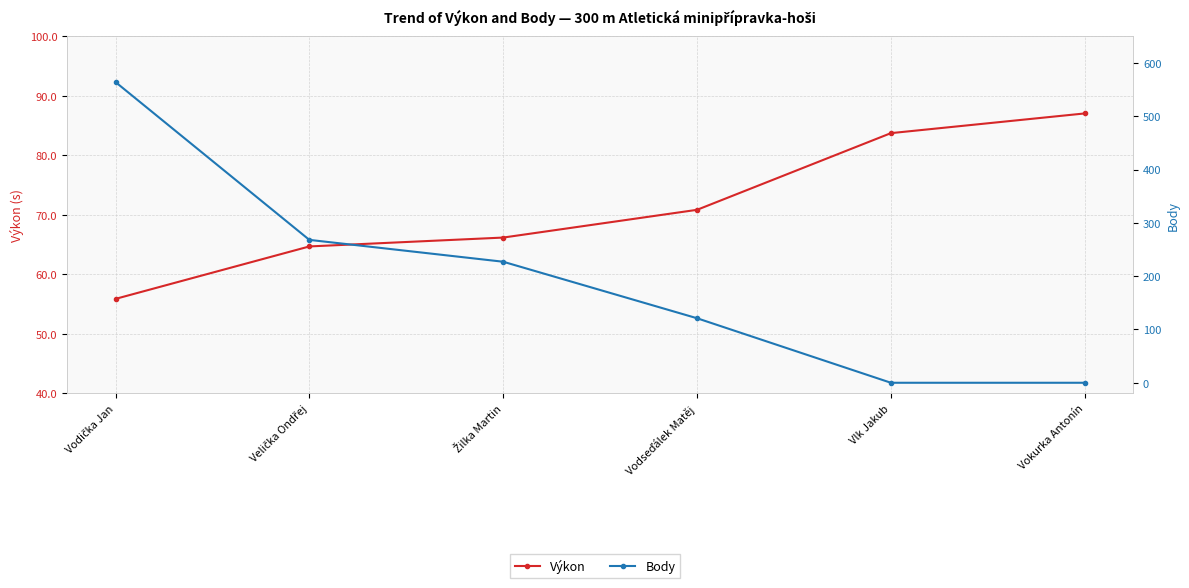

List the labels in order of Body value, smallest first.

Vlk Jakub, Vokurka Antonín, Vodseďálek Matěj, Žilka Martin, Velička Ondřej, Vodička Jan